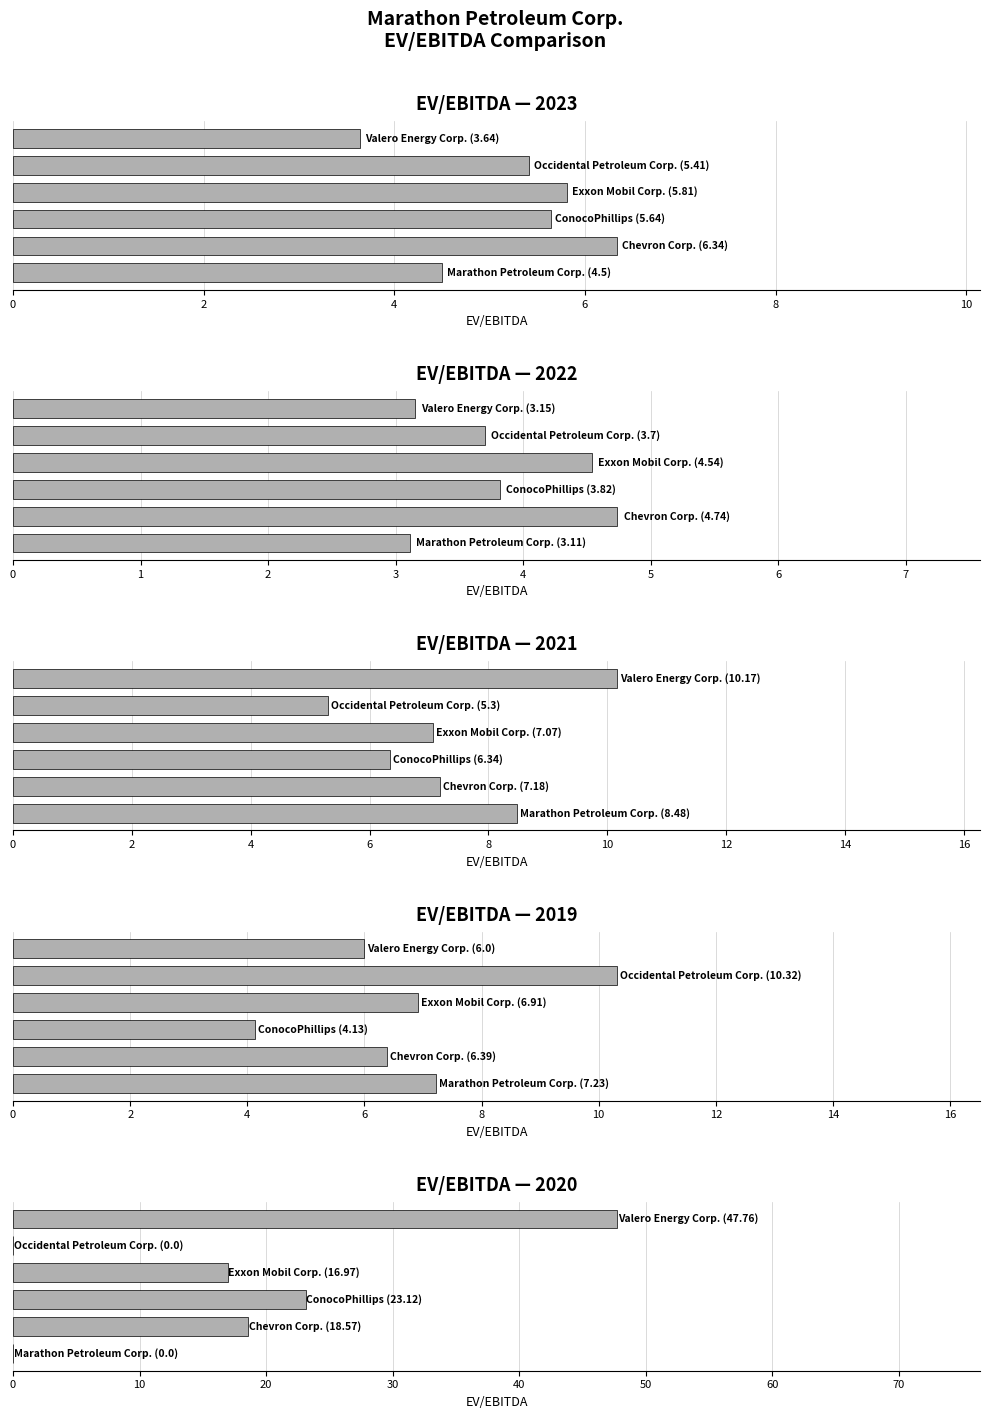

Which series has the widest spread of values?

Valero Energy Corp.